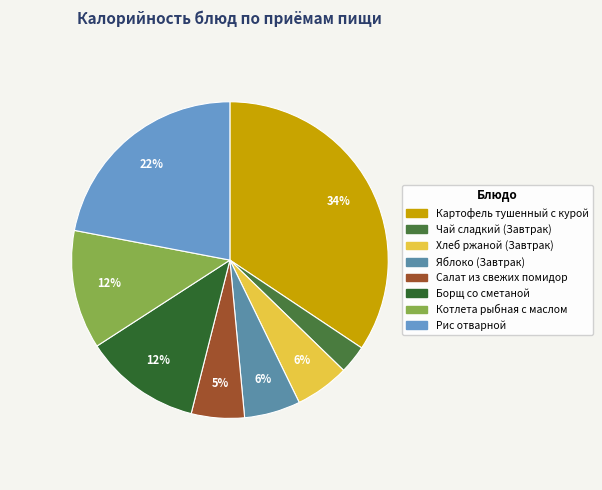

Combined, what portion of the pie is Яблоко (Завтрак) and Картофель тушенный с курой?

40.1%